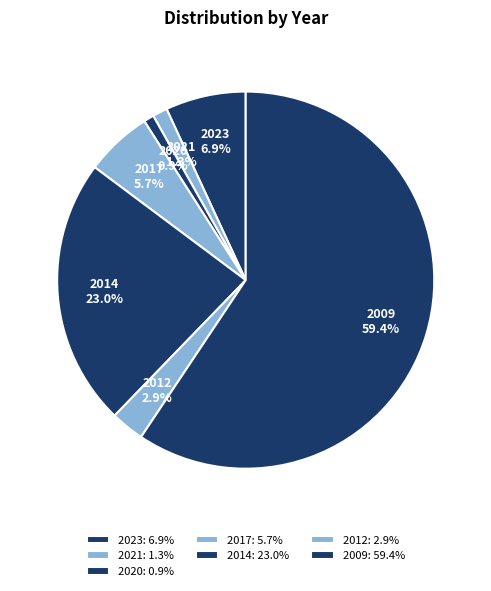

True or false: 2021 accounts for 14% of the total.

False